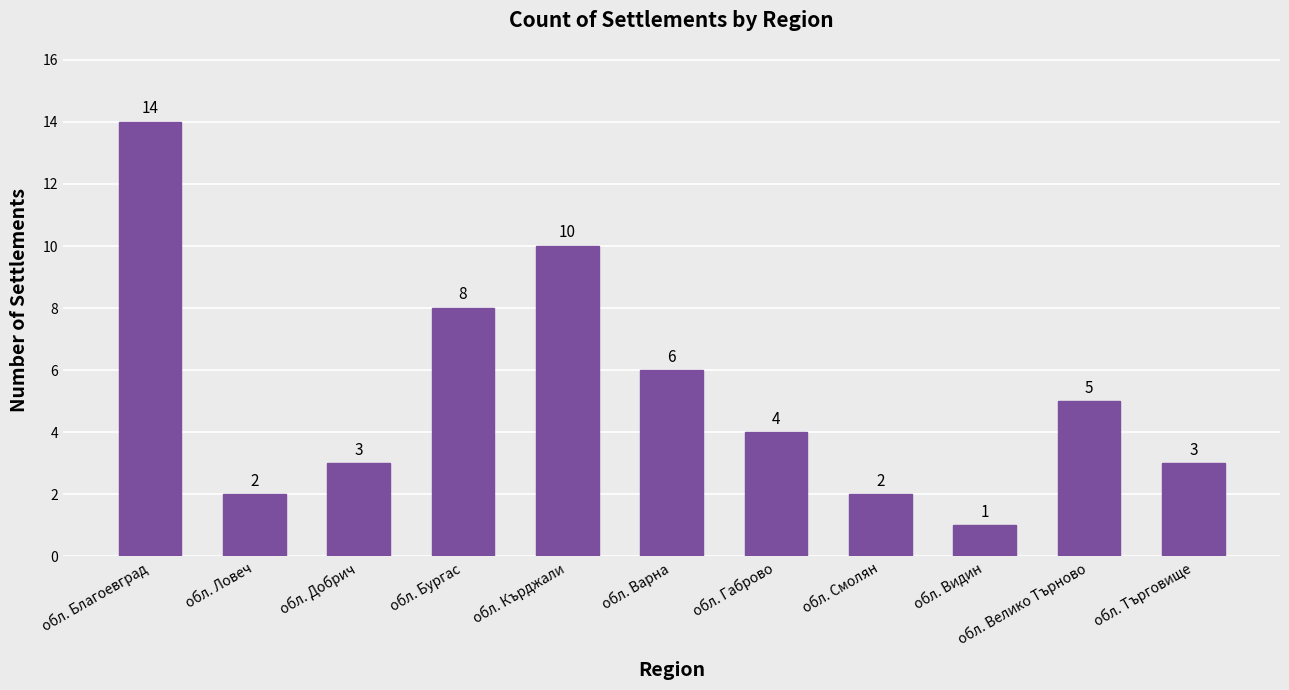

Which has a higher value, обл. Ловеч or обл. Търговище?

обл. Търговище